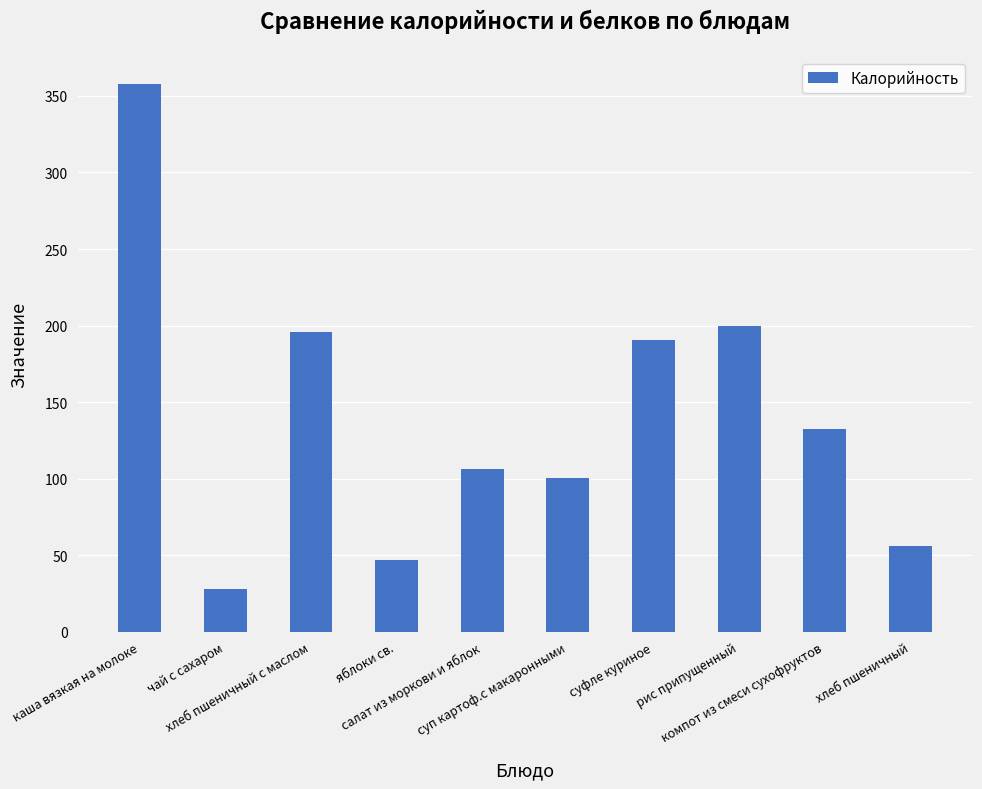

How many data points does each series have?

10